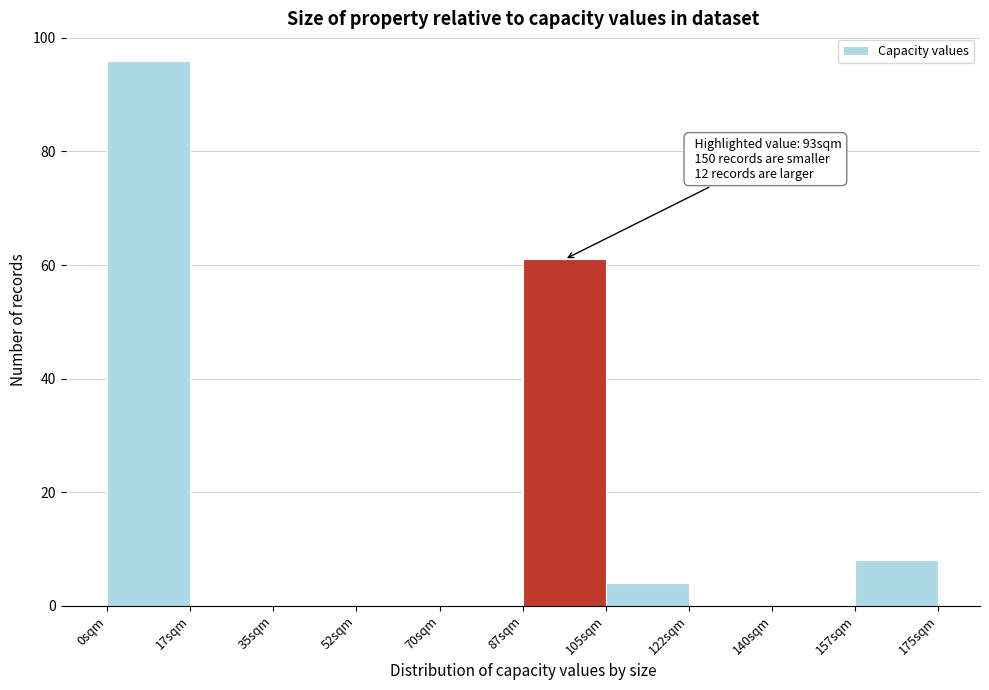

Which range on the x-axis has the tallest bar?

0.0 to 17.5